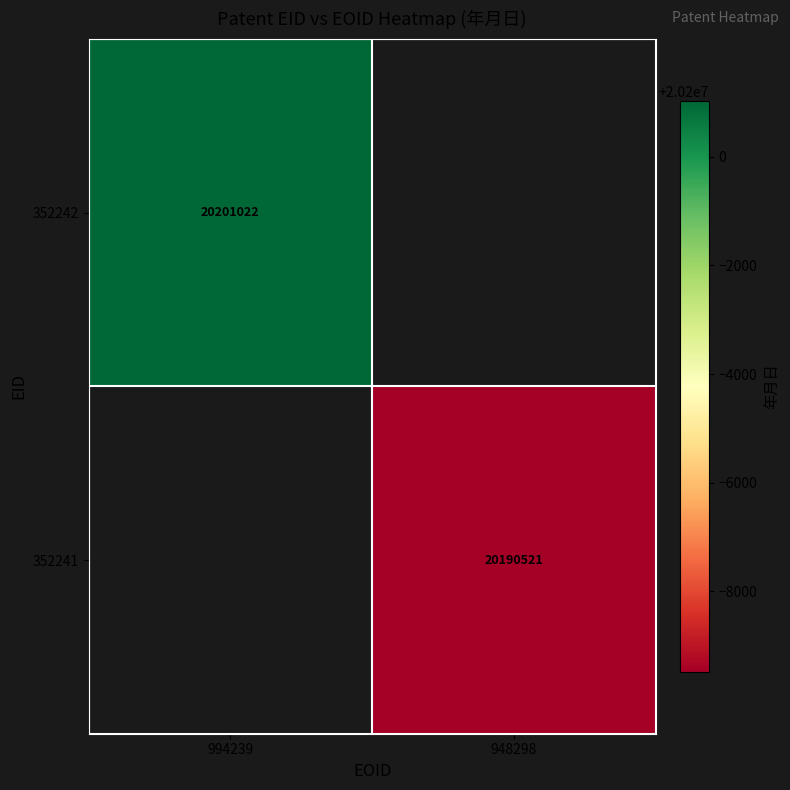

The 352242 series shows 20201022 at 994239. True or false?

True